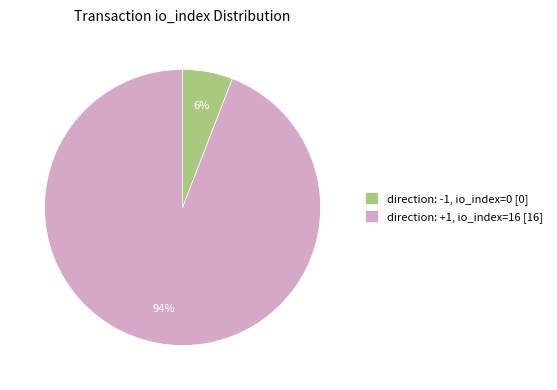

Which slice is the largest?

direction: +1, io_index=16 [16]